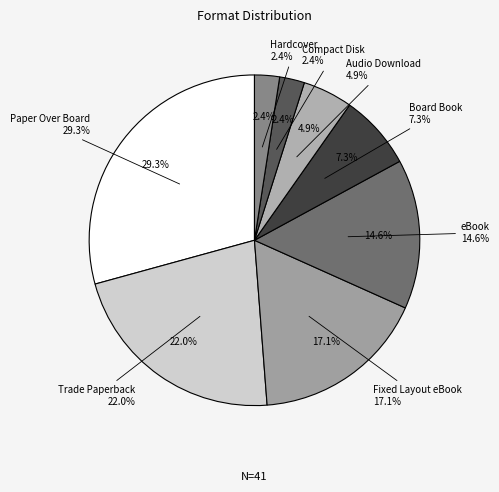

Is Audio Download the majority of the pie?

No